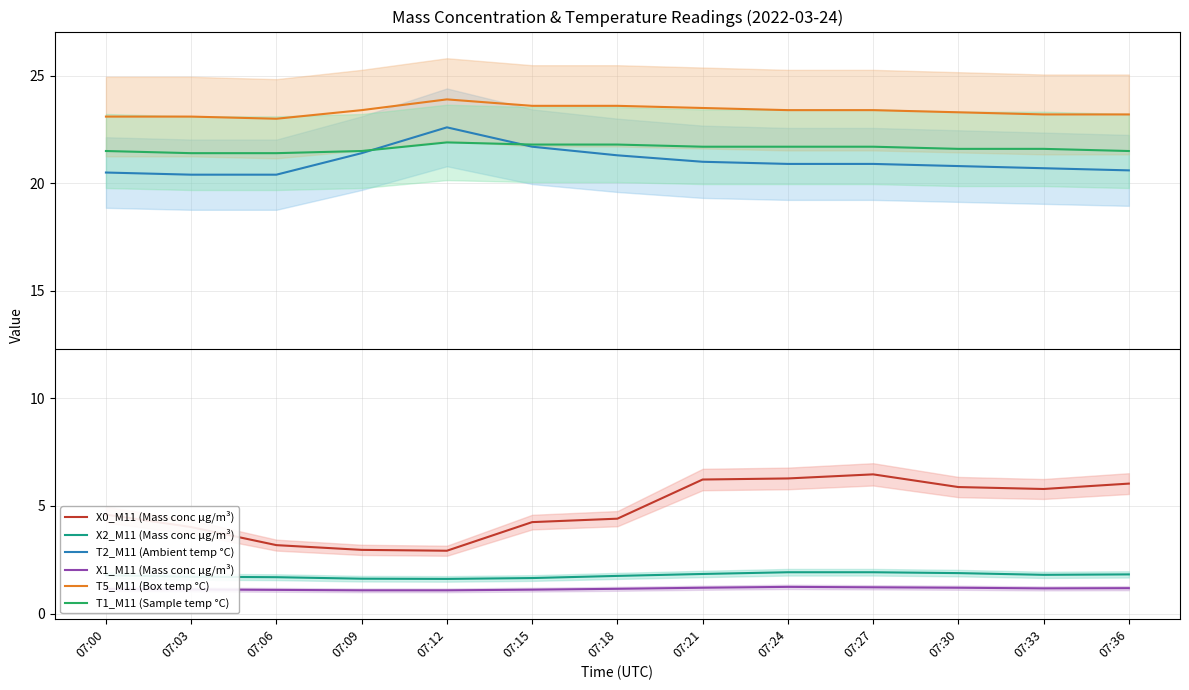

Which category has the lowest value across all series?

07:09